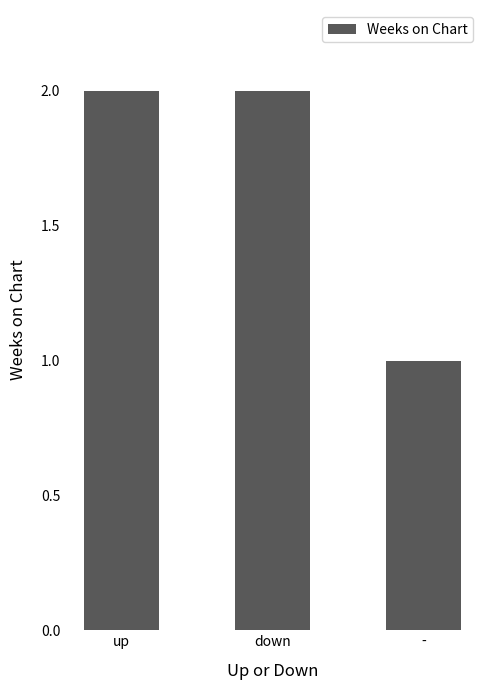

What is the approximate value at down?

2